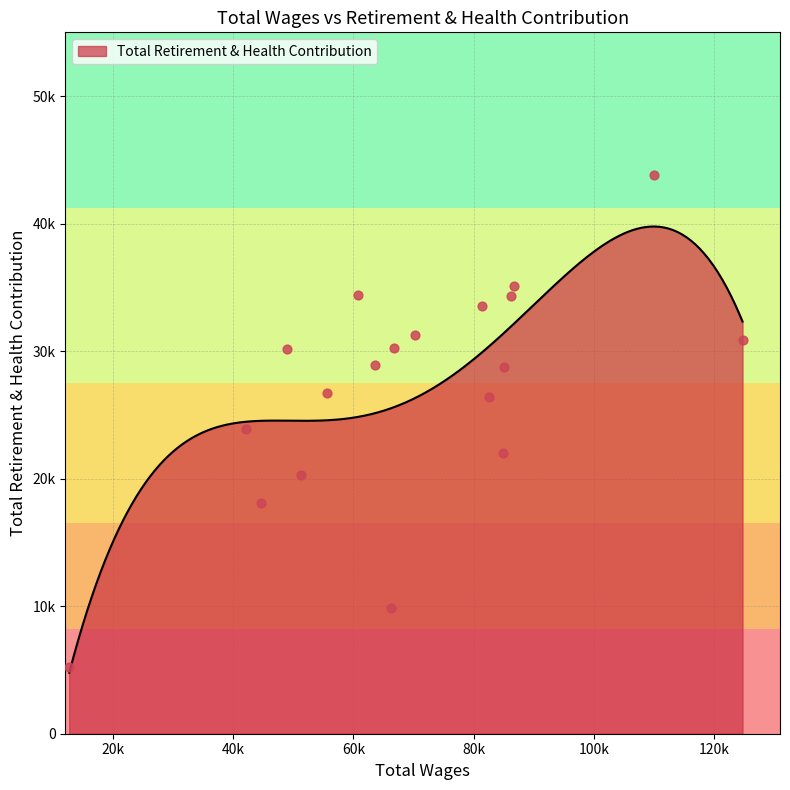

What is the ratio of the value at 66682.0 to the value at 82573.0?

1.1